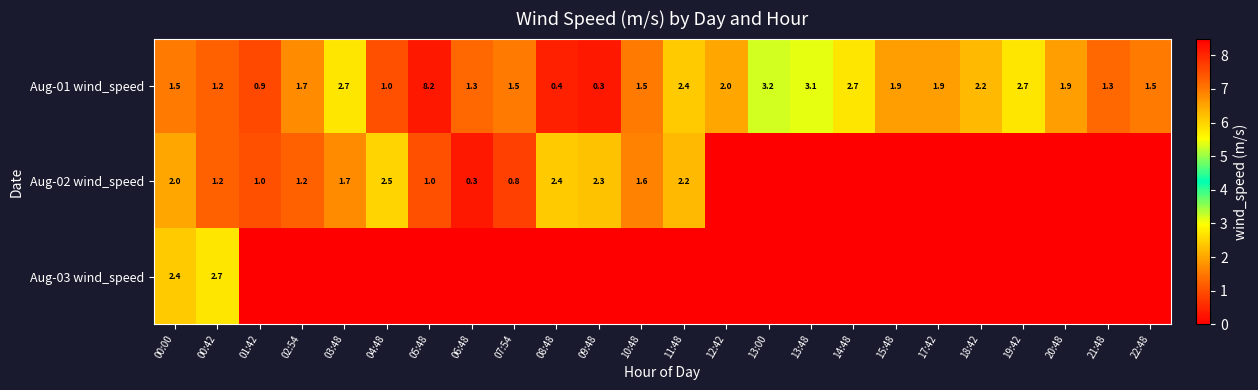

Is it true that Aug-03 wind_speed equals 0.6 at 00:42?

False